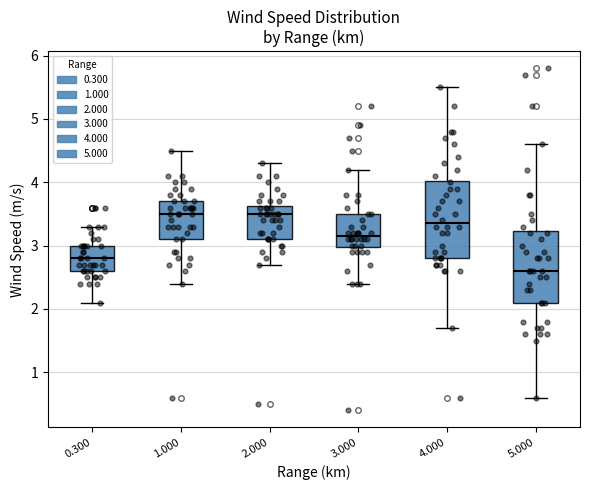

Reading left to right, read every box against the y-axis: the position of its median line, the range the box covers, and the ends of its whiskers. The values are not printed on the chart, so give them approximately, as read against the axis.

0.300: median 2.8, box 2.6 to 3.0, whiskers 2.1 to 3.3
1.000: median 3.5, box 3.1 to 3.7, whiskers 2.4 to 4.5
2.000: median 3.5, box 3.1 to 3.6, whiskers 2.7 to 4.3
3.000: median 3.2, box 3.0 to 3.5, whiskers 2.4 to 4.2
4.000: median 3.4, box 2.8 to 4.0, whiskers 1.7 to 5.5
5.000: median 2.6, box 2.1 to 3.2, whiskers 0.6 to 4.6